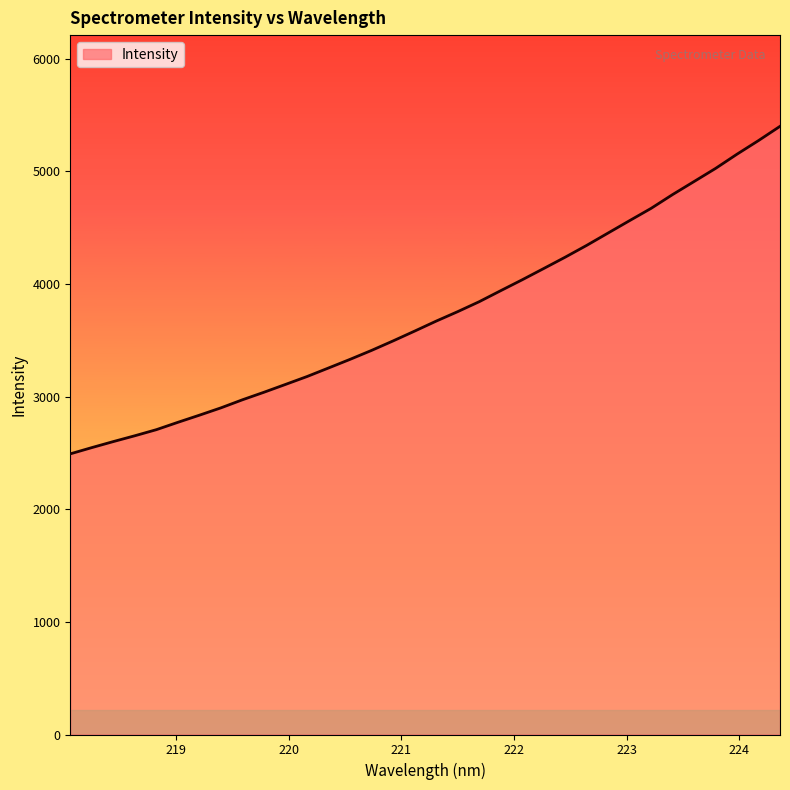

What is the minimum value shown in the chart?

2491.6